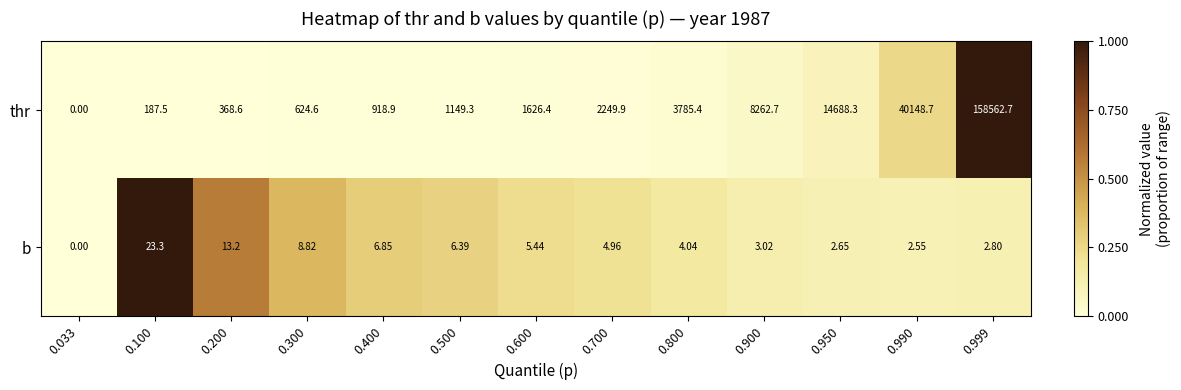

Which category has the highest value across all series?

0.999